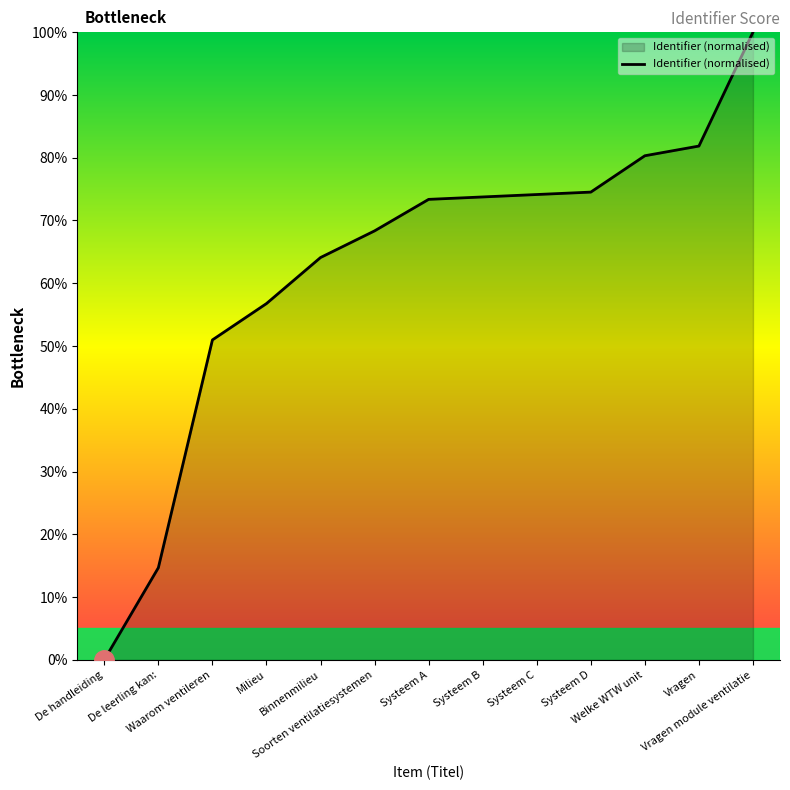

What is the sum of the values at Vragen module ventilatie and Systeem C?

174.1